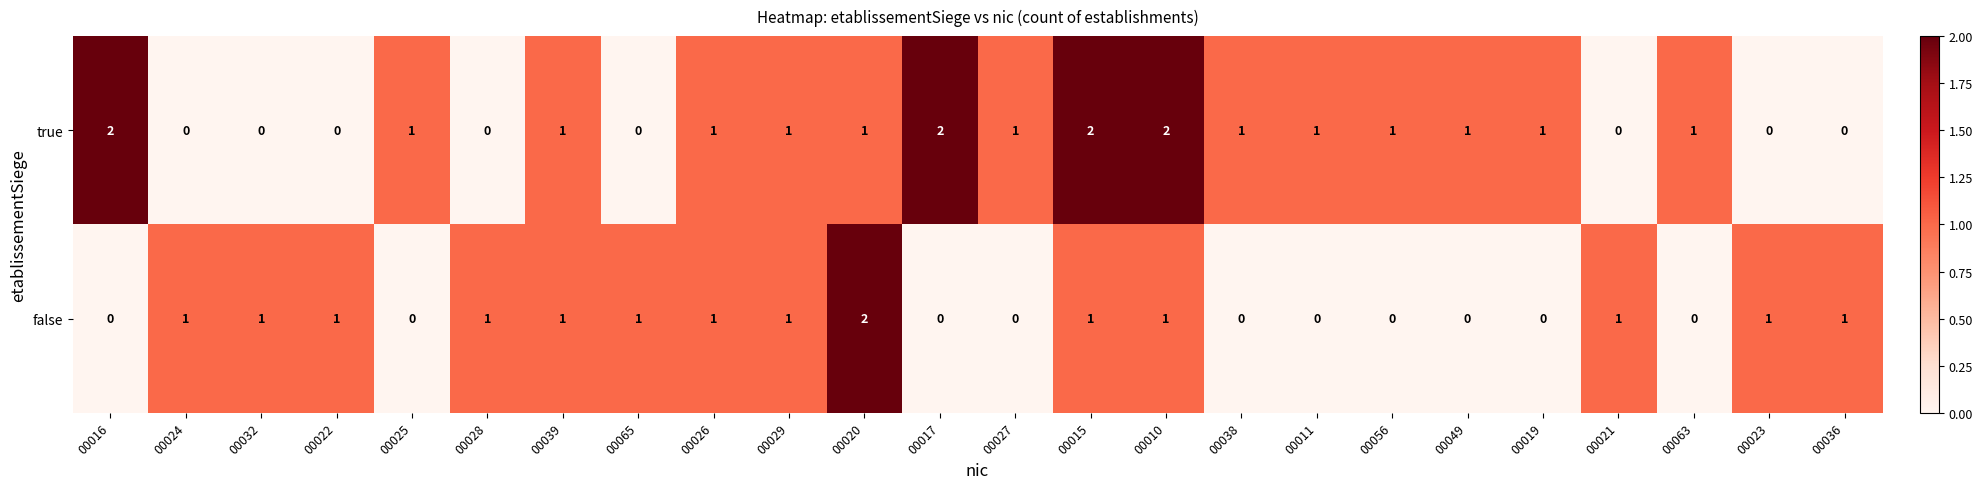

What is the sum of all false values?

15